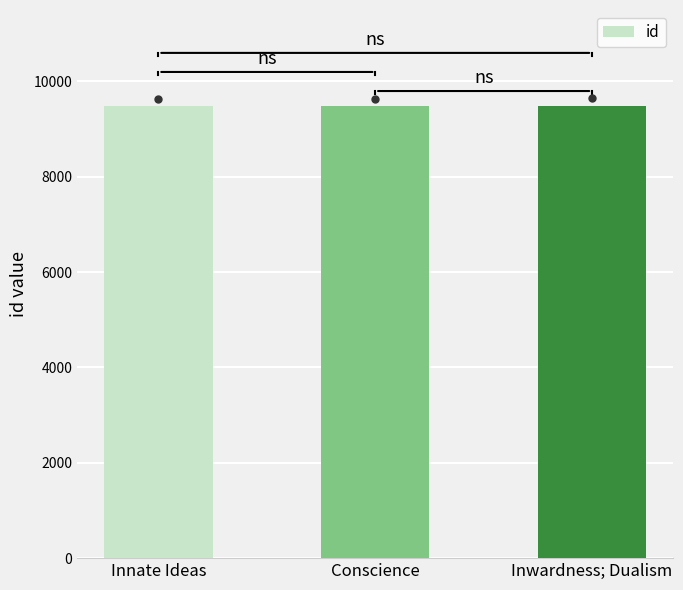

What position from the right is Conscience?

2